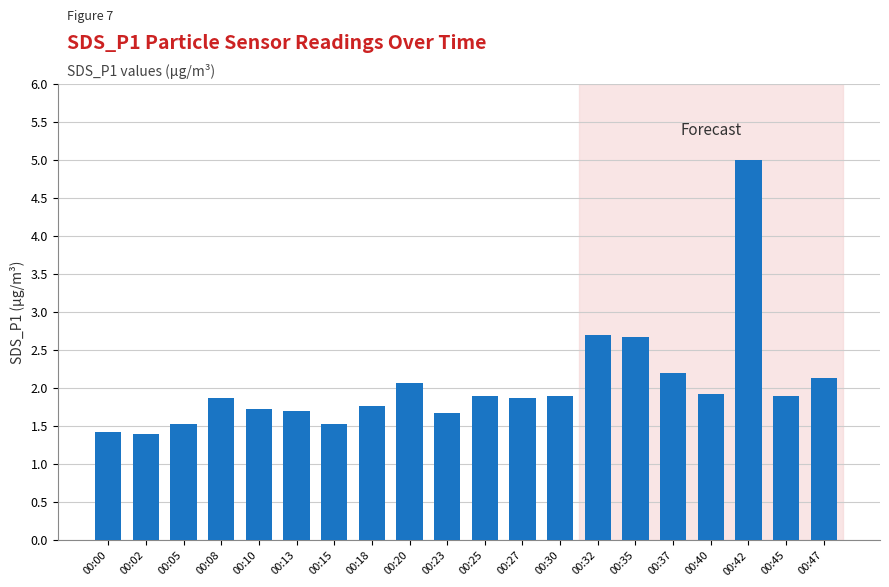

Read the value at 00:35.

2.7